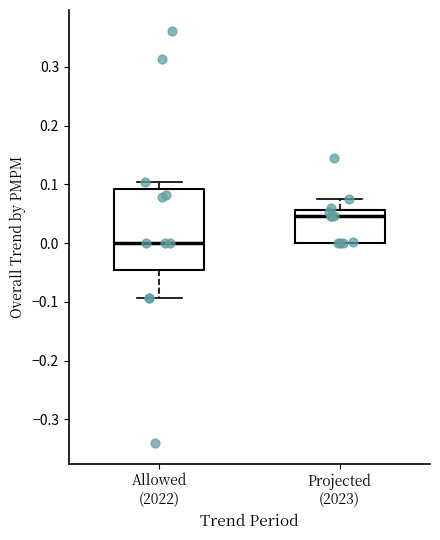

Where does the upper whisker of the box for Projected (2023) end on the y-axis? The values are not printed on the chart, so give them approximately, as read against the axis.

0.08